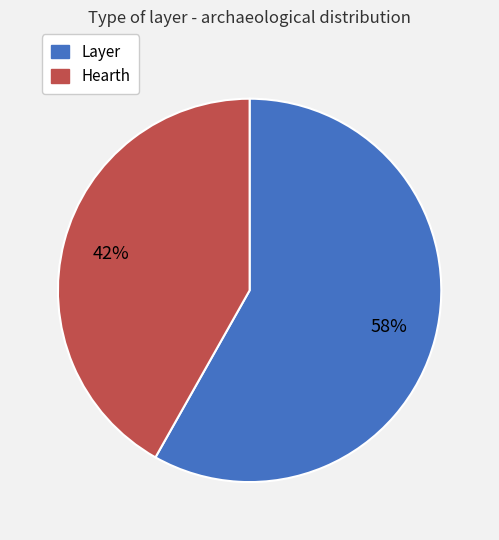

To the nearest percent, what is the average slice percentage?

50%